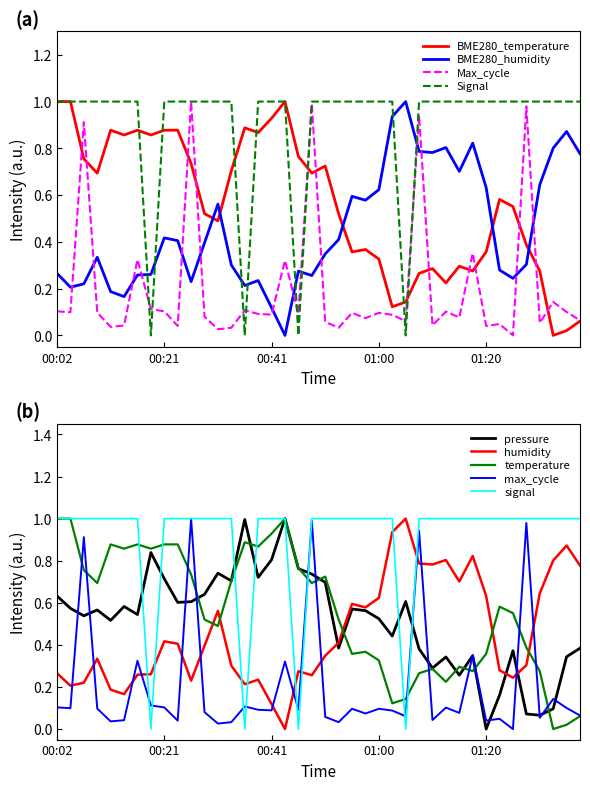

The value of BME280_humidity at 00:28 is 0.4. True or false?

True